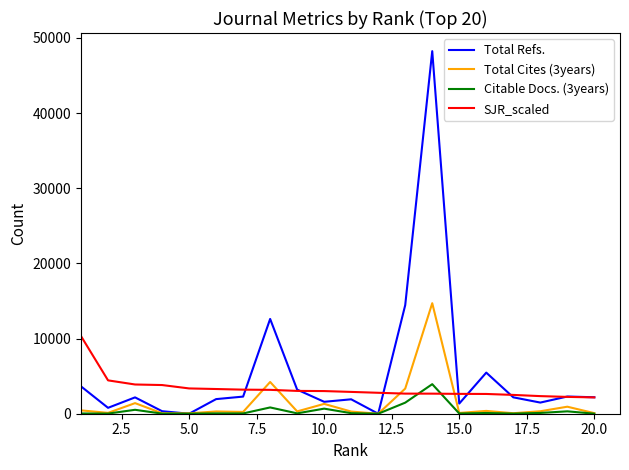

What is the lowest value of the SJR_scaled series?

2171